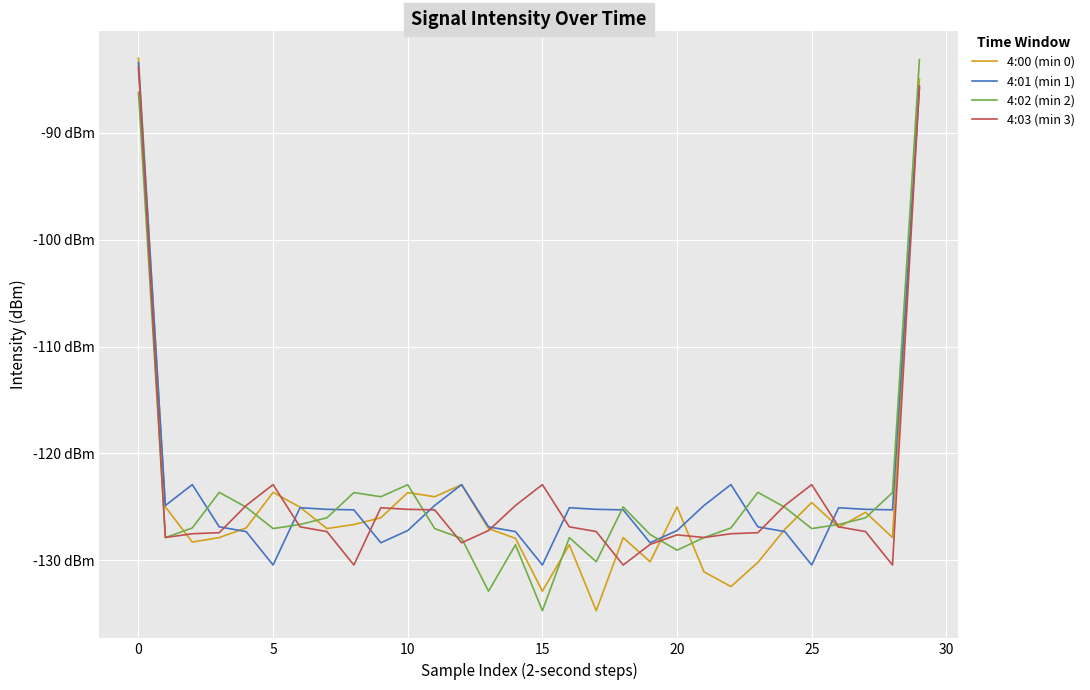

What is the sum of all 4:00 (min 0) values?

-3735.0